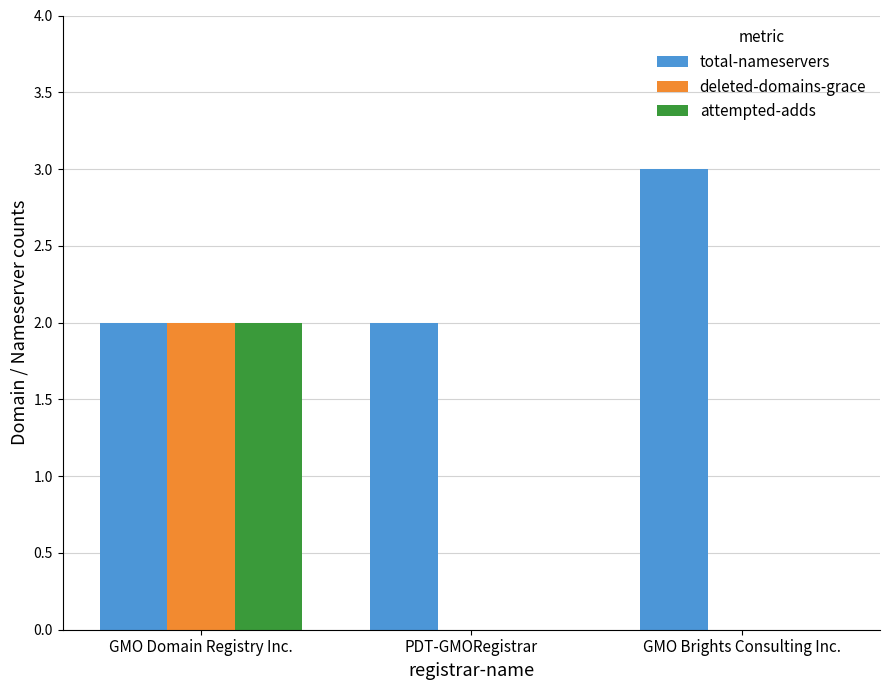

Are the bars horizontal?

No